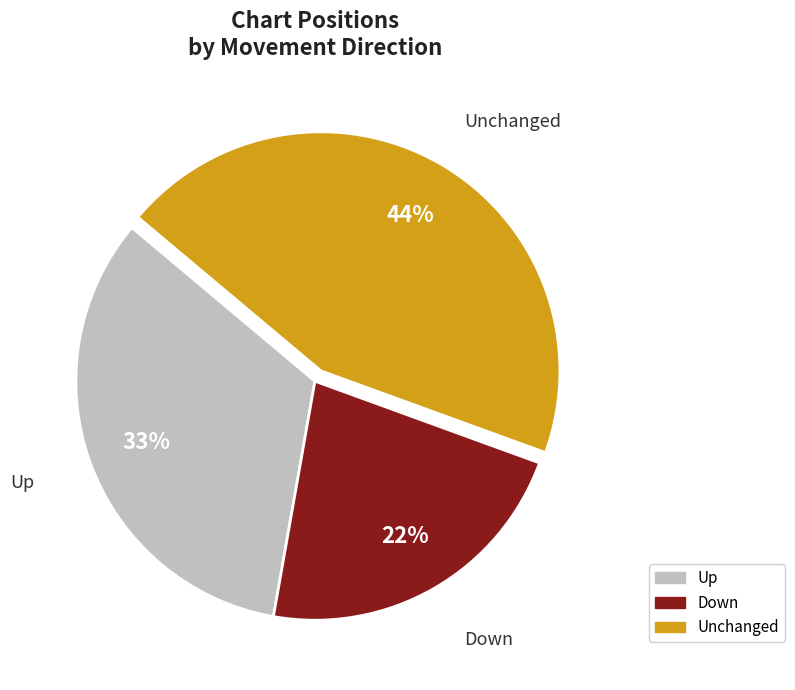

To the nearest percent, what is the difference between the largest and smallest slice percentages?

22%